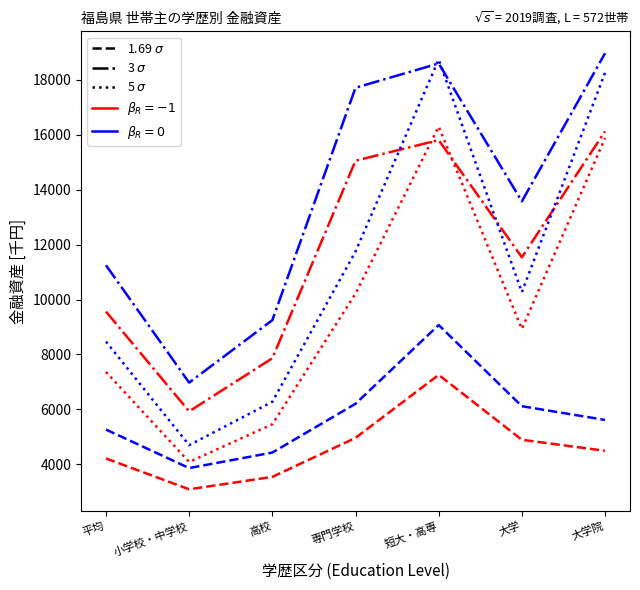

What is the smallest value displayed?

3091.2